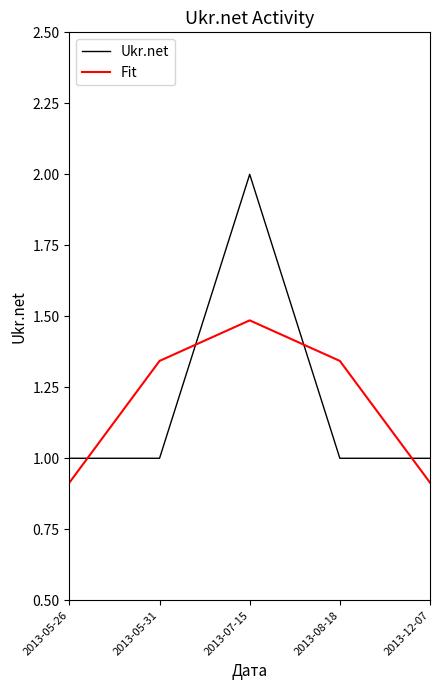

How many lines are shown in the chart?

2